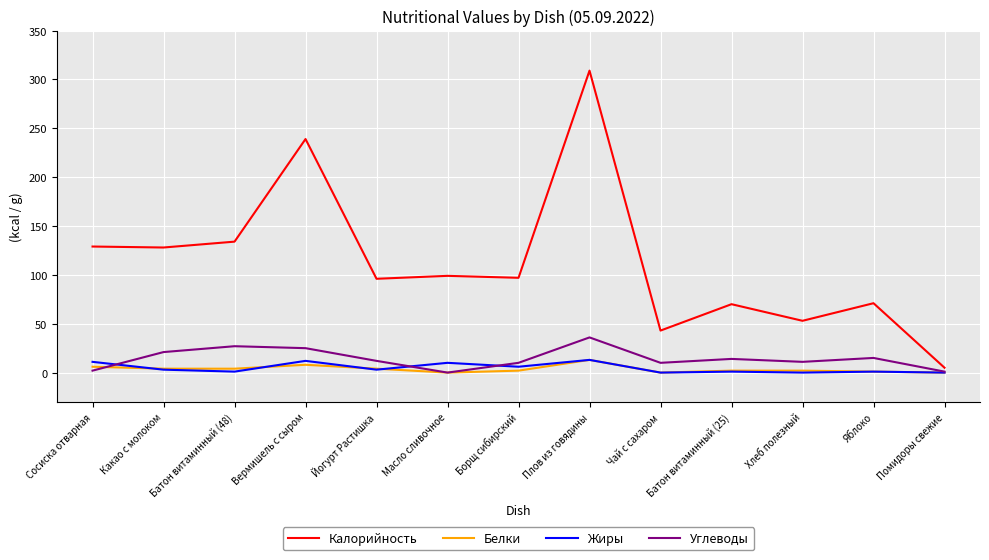

How many lines are shown in the chart?

4